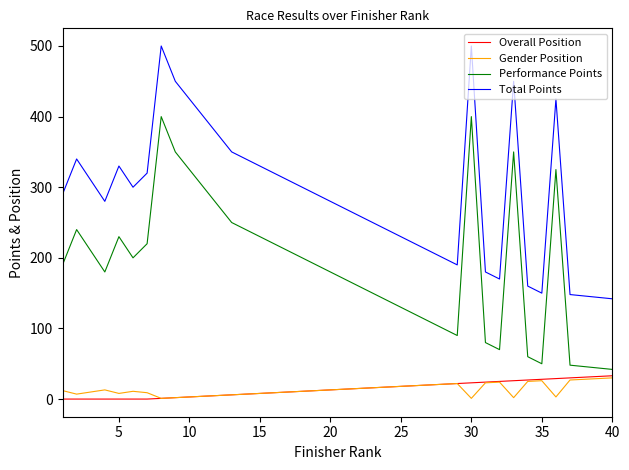

True or false: Performance Points and Total Points intersect in this chart.

False